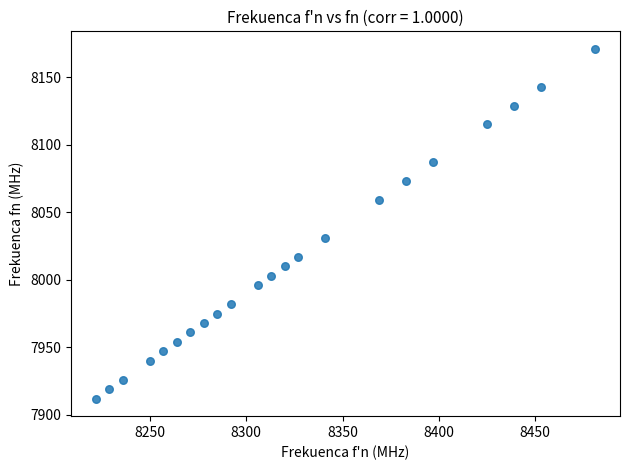

What Y value in the scatter plot is closest to 8041?

8031